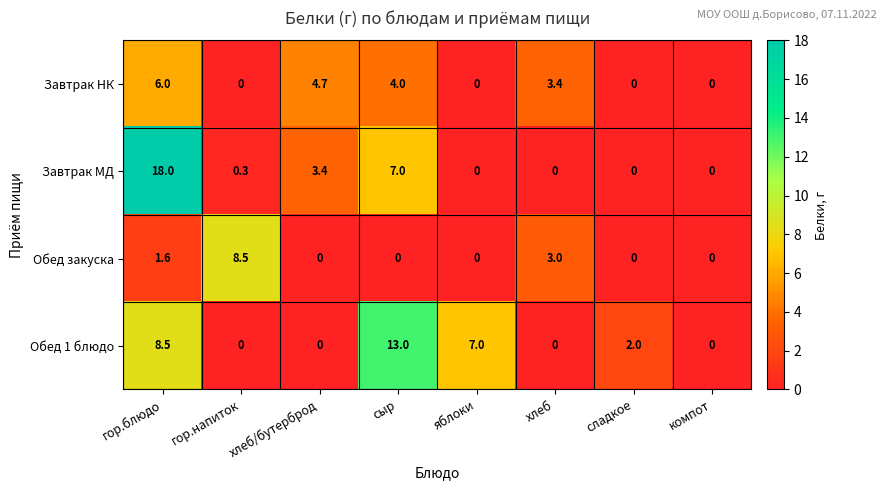

Rank the series by their maximum value, from lowest to highest.

Завтрак НК, Обед закуска, Обед 1 блюдо, Завтрак МД